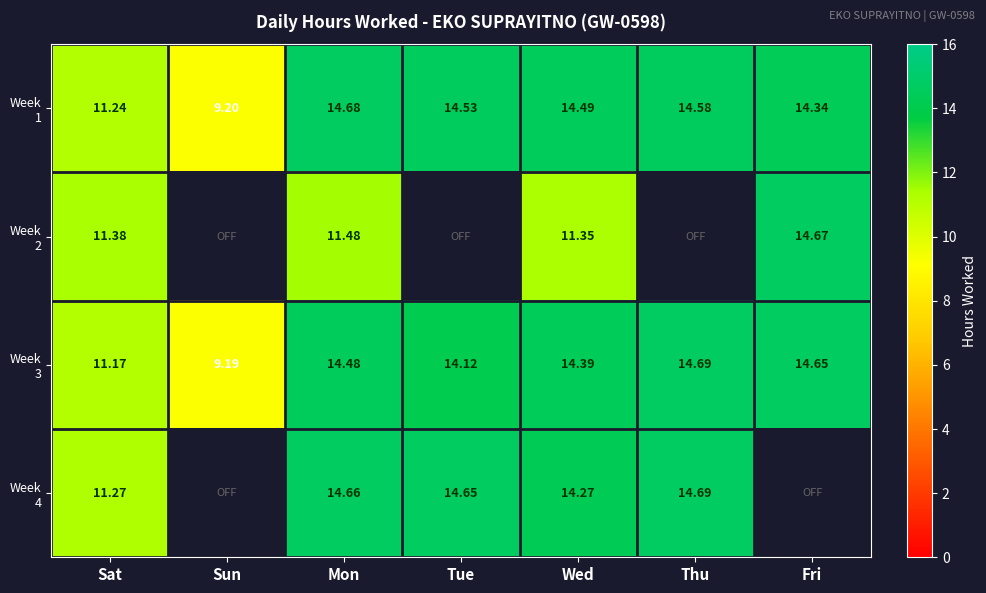

At which label does Week 3 reach its minimum?

Sun